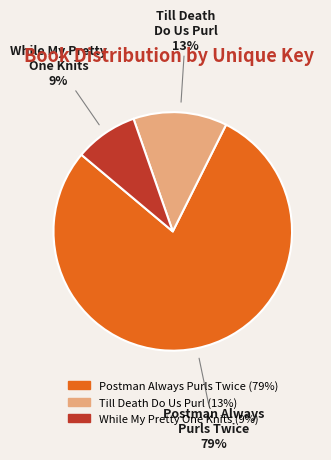

Which category has the smallest portion of the pie?

While My Pretty One Knits